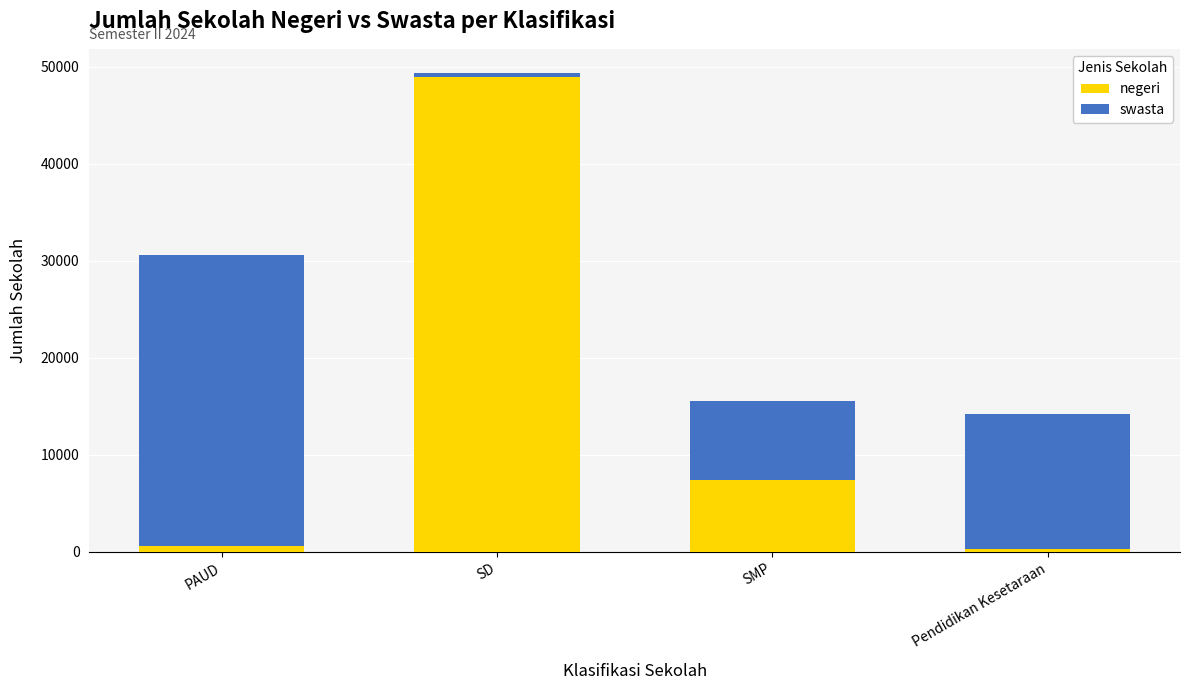

What is the total value across all series at SMP?

15611